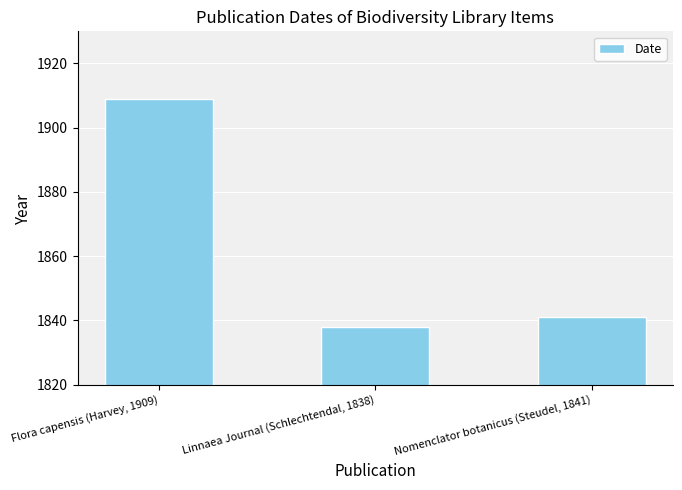

How many bars are there in total?

3